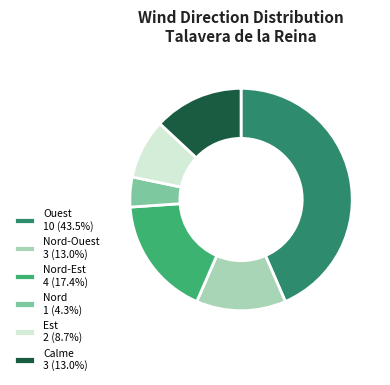

Count the number of slices in the pie.

6